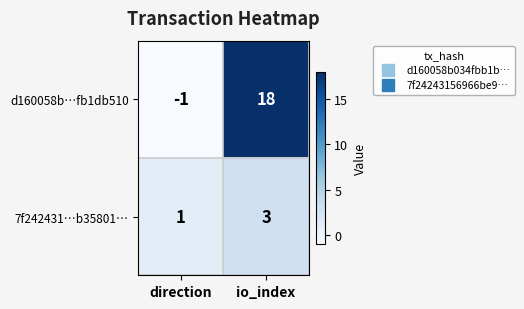

Reading left to right, what are all the values shown in this chart?

d160058b…fb1db510: -1	18
7f242431…b35801…: 1	3